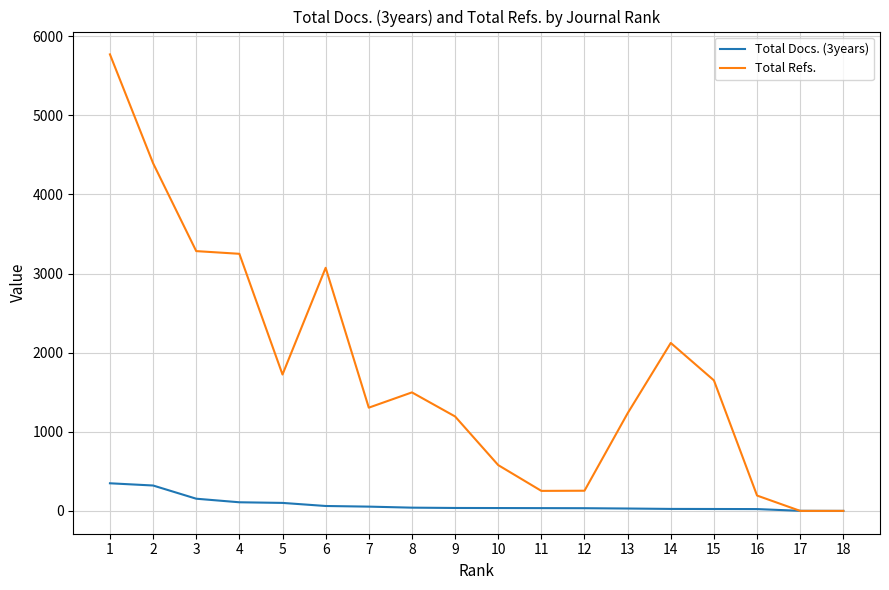

How many lines are shown in the chart?

2